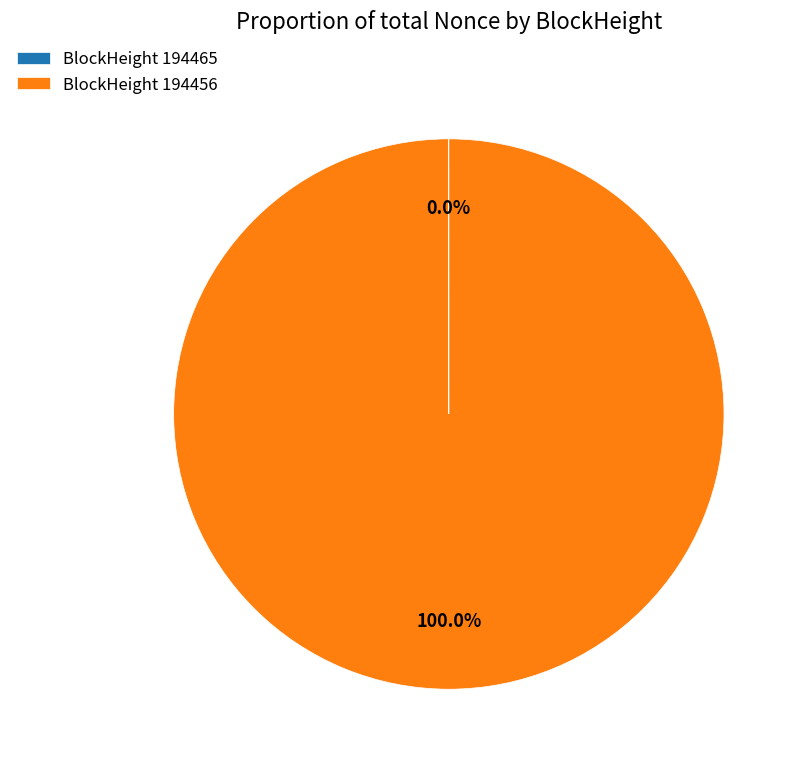

Which slice is the largest?

BlockHeight 194456